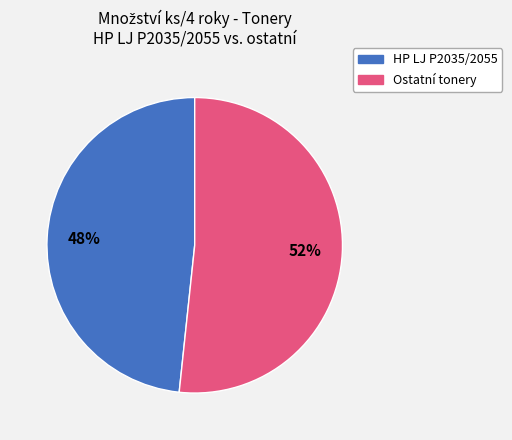

To the nearest percent, what is the average slice percentage?

50%